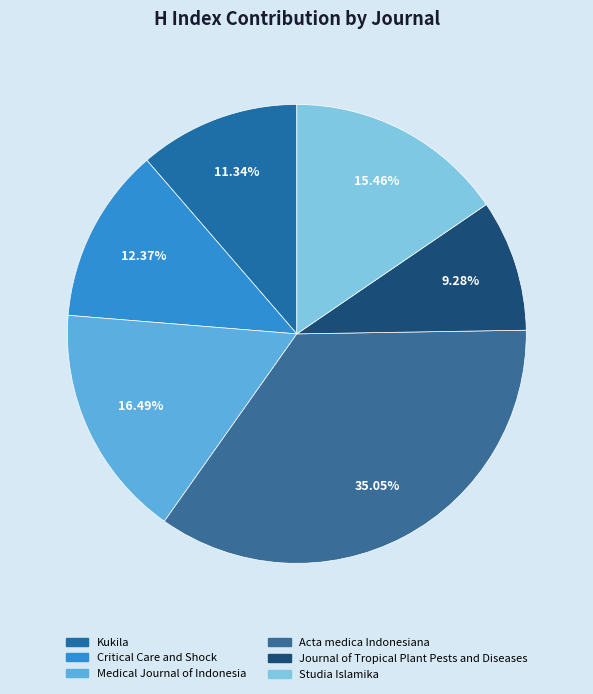

What is the smallest slice in the pie chart?

Journal of Tropical Plant Pests and Diseases